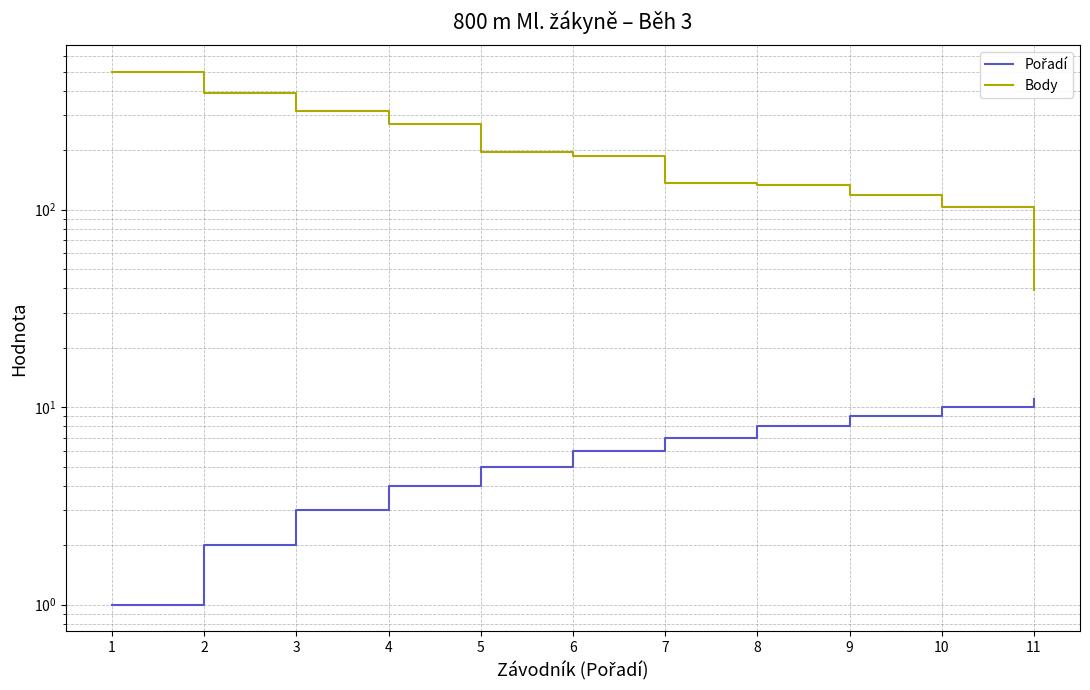

Rank the series by their average value, from lowest to highest.

Pořadí, Body